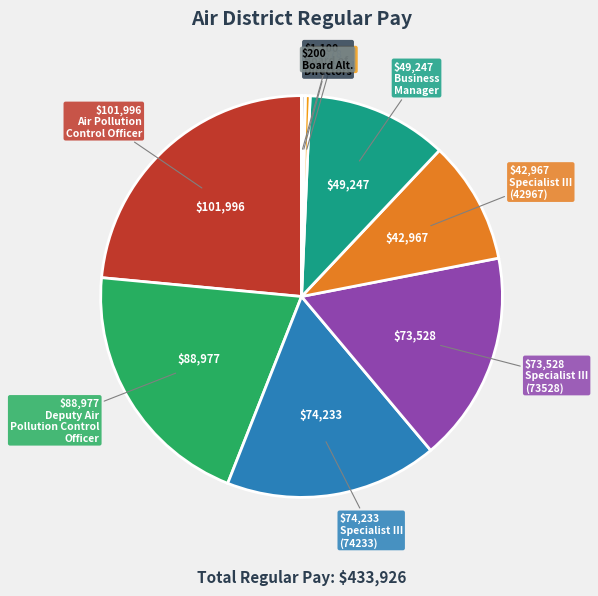

Which category has the biggest portion of the pie?

Air Pollution Control Officer